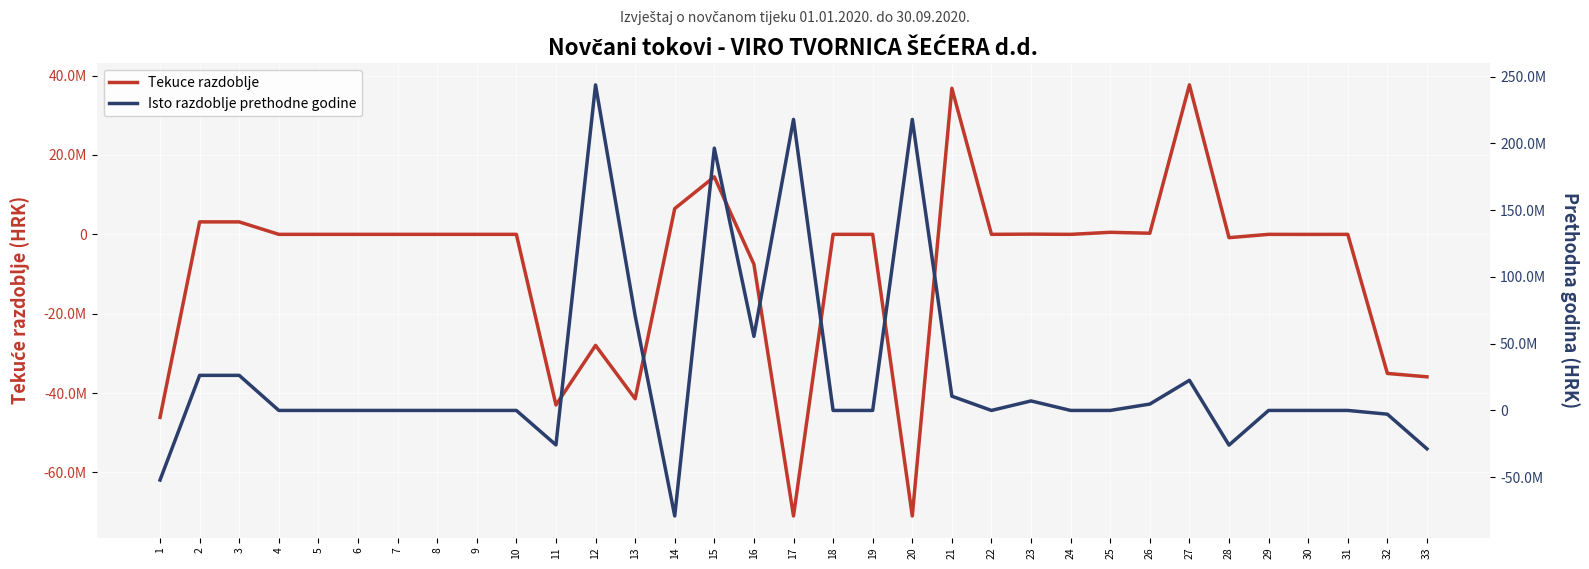

List the series in order of their peak value, highest first.

Isto razdoblje prethodne godine, Tekuce razdoblje